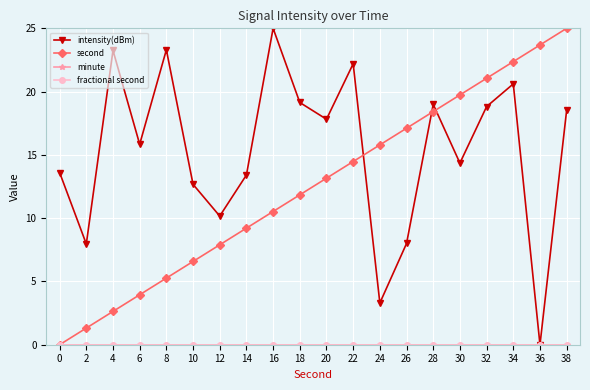

Is this an area chart (filled region under the line)?

No